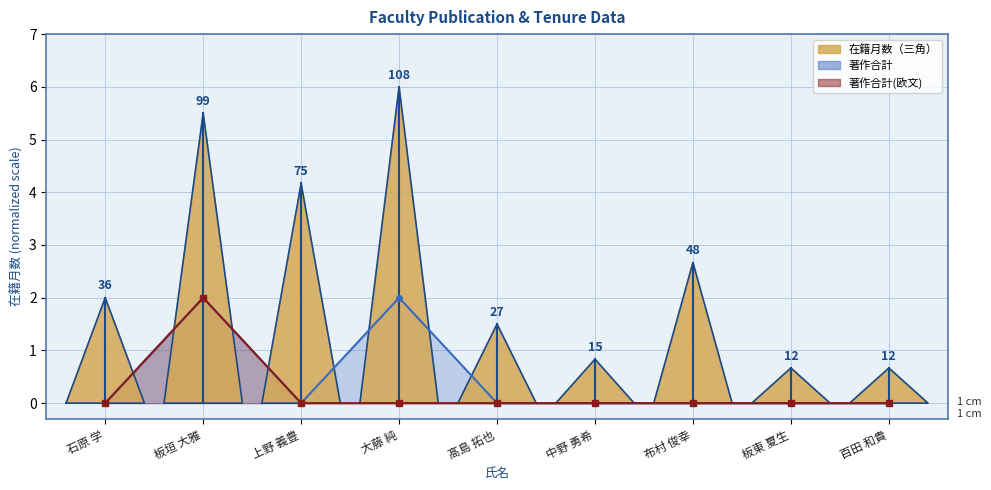

True or false: 著作合計 and 著作合計(欧文) intersect in this chart.

False